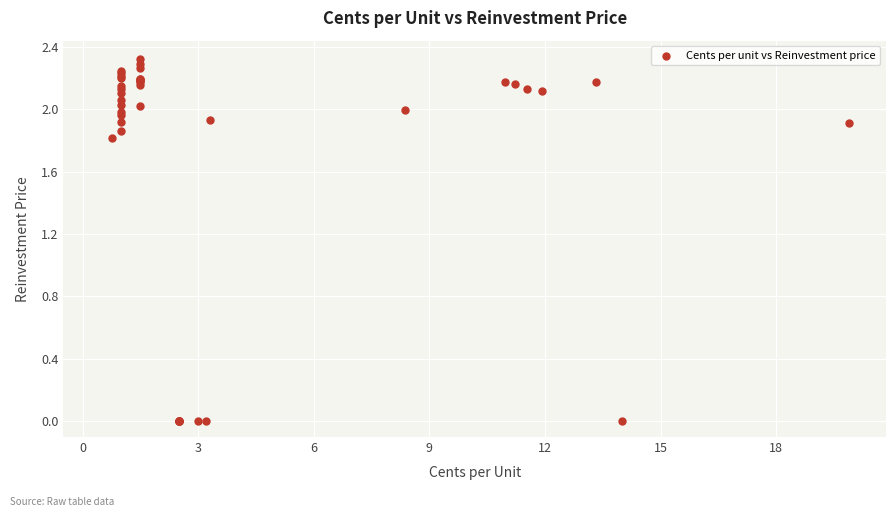

What Y value in the scatter plot is closest to 1?

1.8